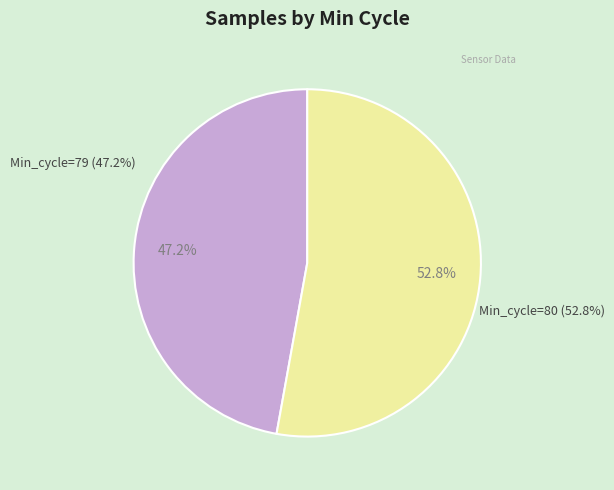

Which slice is the smallest?

79